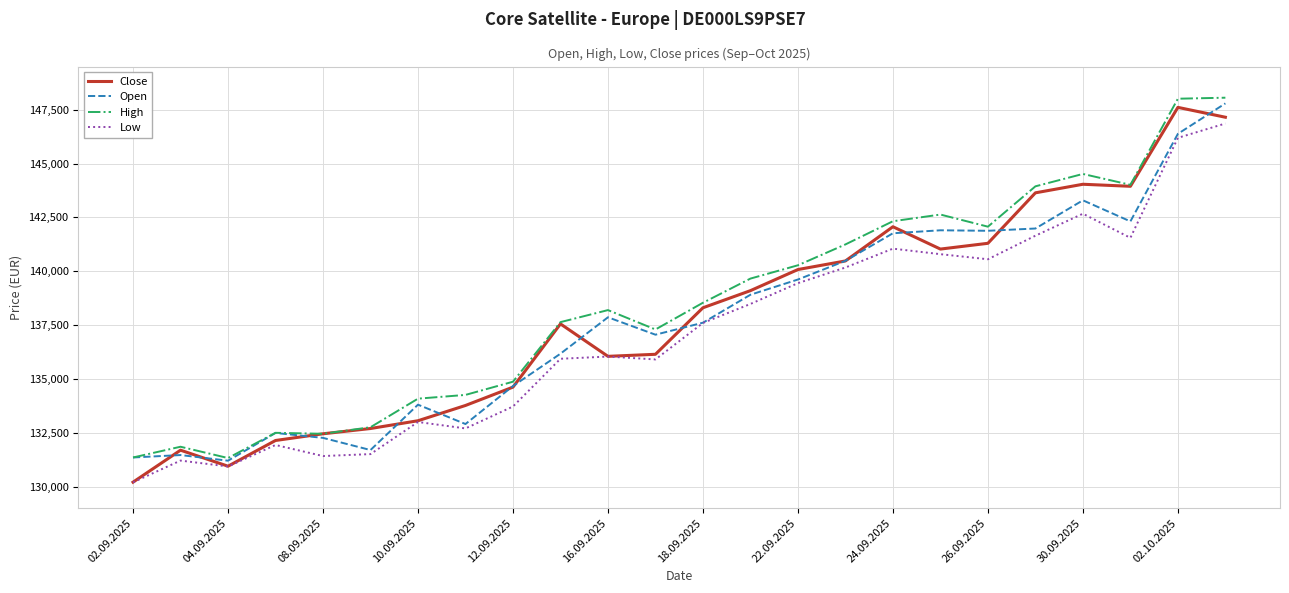

Rank the series by their maximum value, from lowest to highest.

Low, Close, Open, High